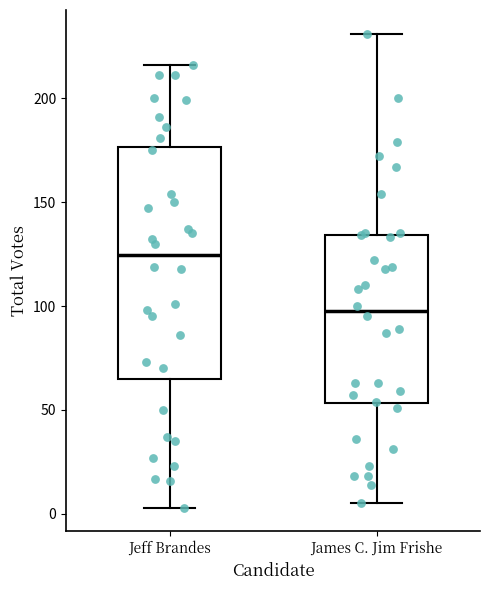

Which box's median line is the lowest?

James C. Jim Frishe